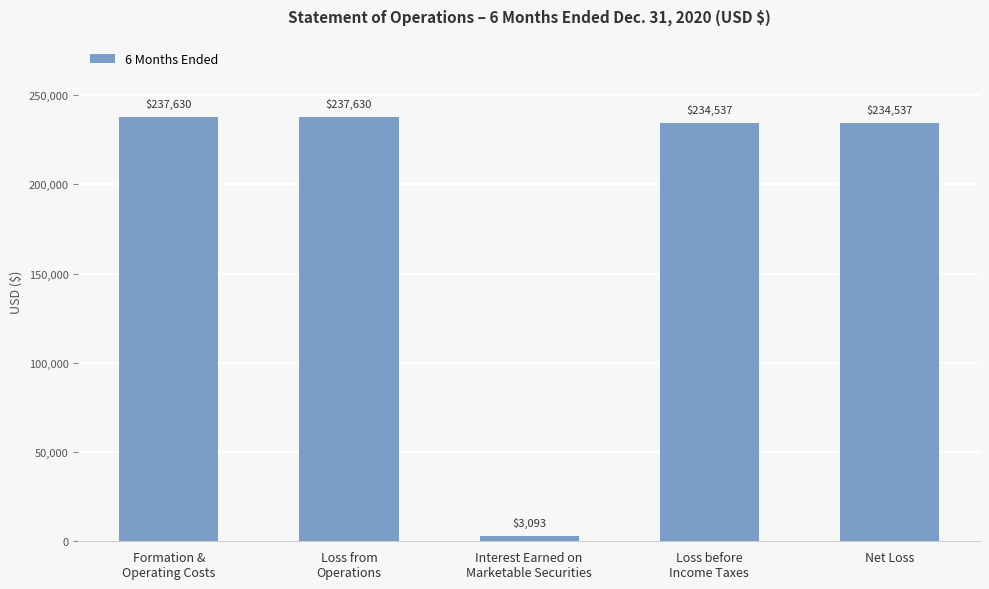

Reading right to left, transcribe all the data shown in this chart.

Net Loss=234537	Loss before
Income Taxes=234537	Interest Earned on
Marketable Securities=3093	Loss from
Operations=237630	Formation &
Operating Costs=237630